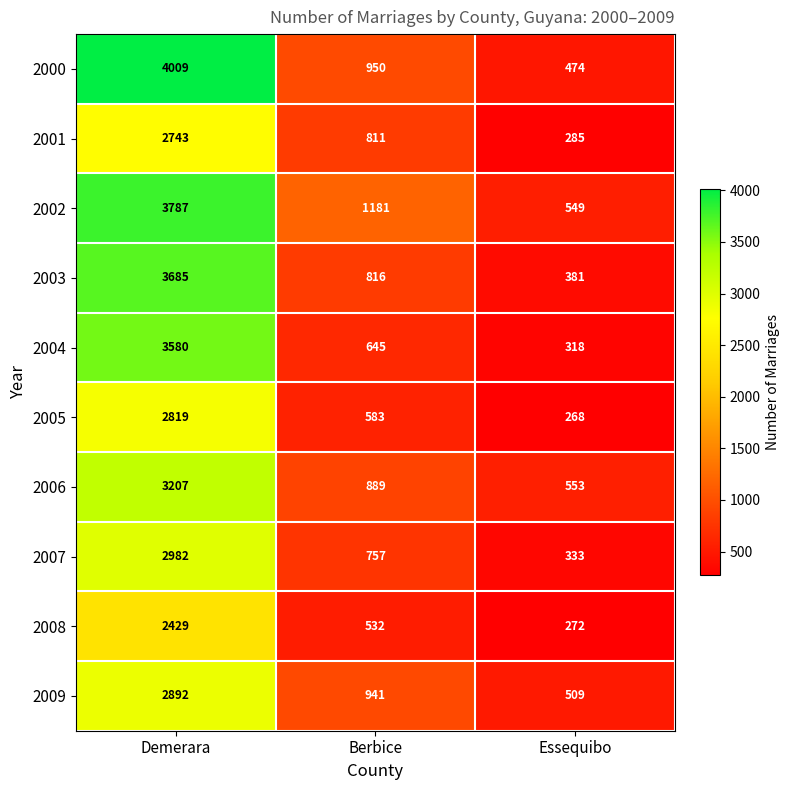

The value of 2004 at Demerara is 1157. True or false?

False